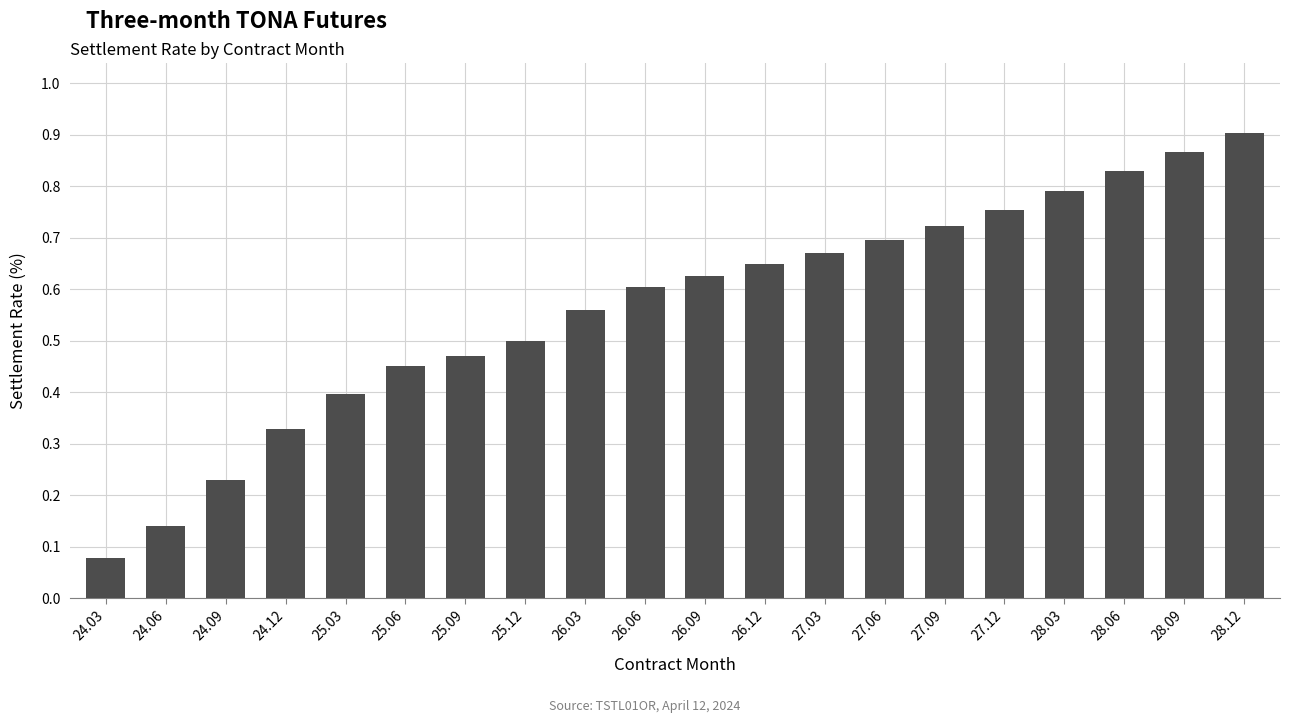

Are the bars grouped side by side (vs. stacked)?

No